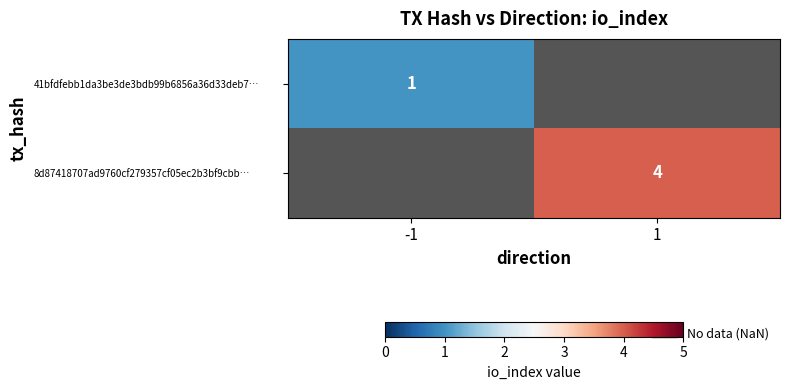

The 8d87418707ad9760cf279357cf05ec2b3bf9cbb… series shows 7 at 1. True or false?

False